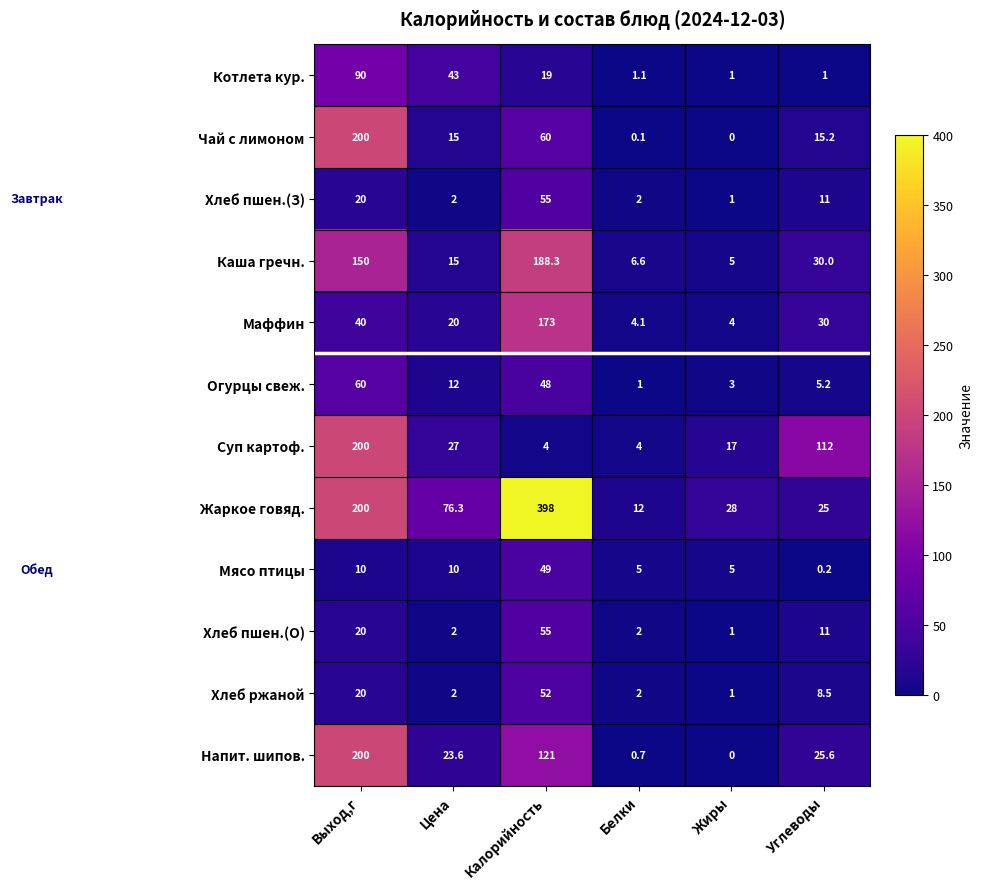

Which label corresponds to the smallest value in the chart?

Жиры